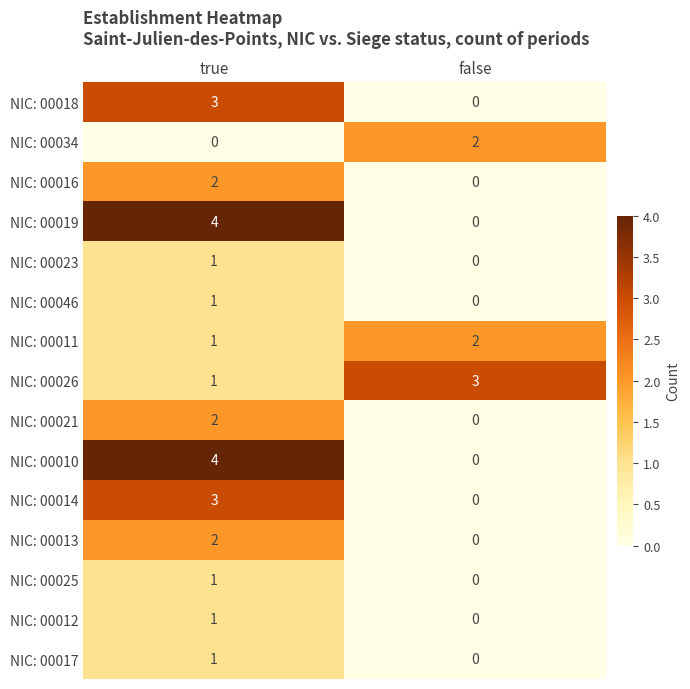

What is the difference between the highest and lowest values at false?

3